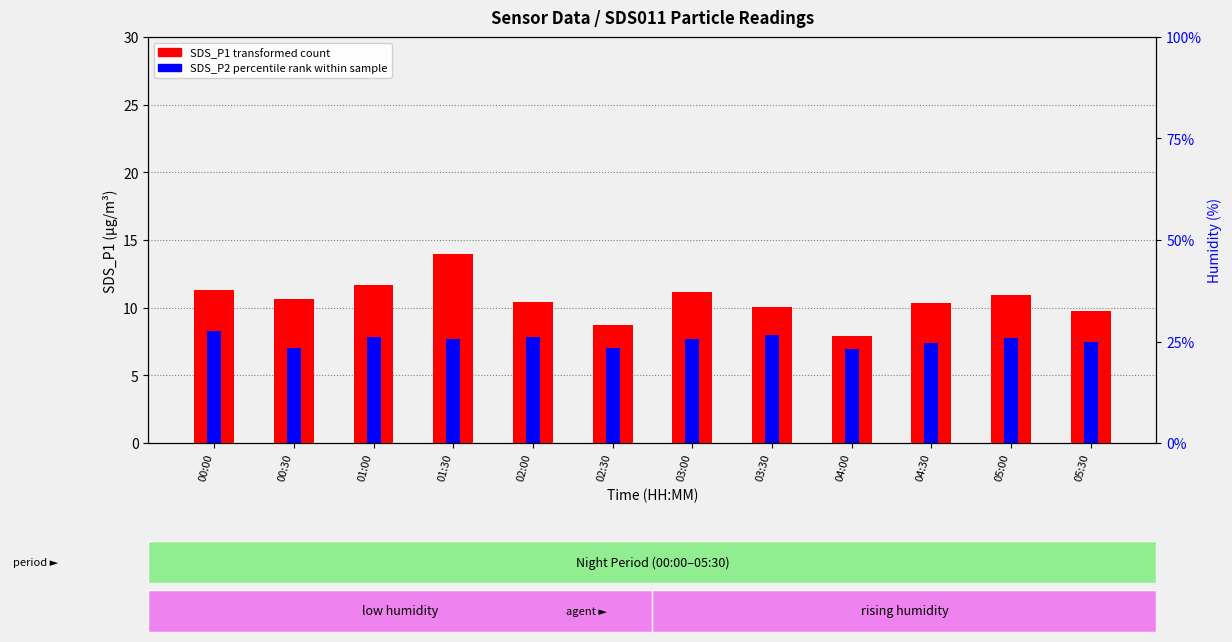

What is the sum of the SDS_P2 (percentile rank) values at 03:00 and 05:30?

15.1